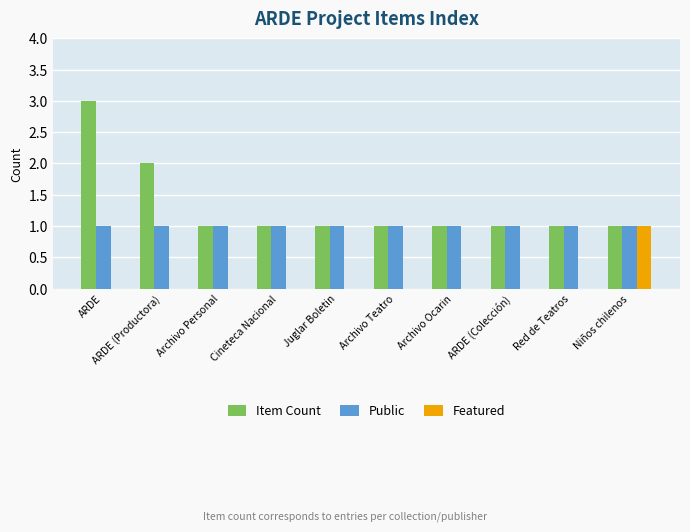

Reading left to right, extract all data points from this chart.

Item Count: ARDE=3	ARDE (Productora)=2	Archivo Personal=1	Cineteca Nacional=1	Juglar Boletin=1	Archivo Teatro=1	Archivo Ocarin=1	ARDE (Colección)=1	Red de Teatros=1	Niños chilenos=1
Public: ARDE=1	ARDE (Productora)=1	Archivo Personal=1	Cineteca Nacional=1	Juglar Boletin=1	Archivo Teatro=1	Archivo Ocarin=1	ARDE (Colección)=1	Red de Teatros=1	Niños chilenos=1
Featured: ARDE=0	ARDE (Productora)=0	Archivo Personal=0	Cineteca Nacional=0	Juglar Boletin=0	Archivo Teatro=0	Archivo Ocarin=0	ARDE (Colección)=0	Red de Teatros=0	Niños chilenos=1